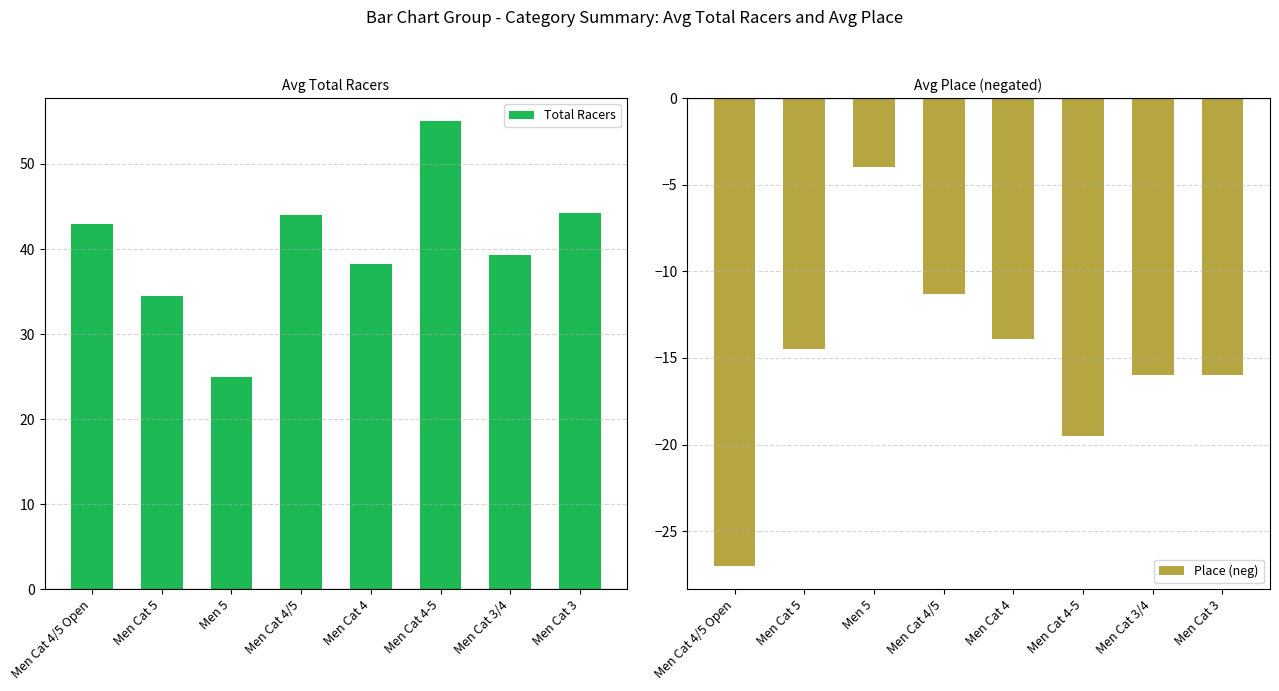

What is the difference between the second highest and second lowest values in the Total Racers series?

9.8